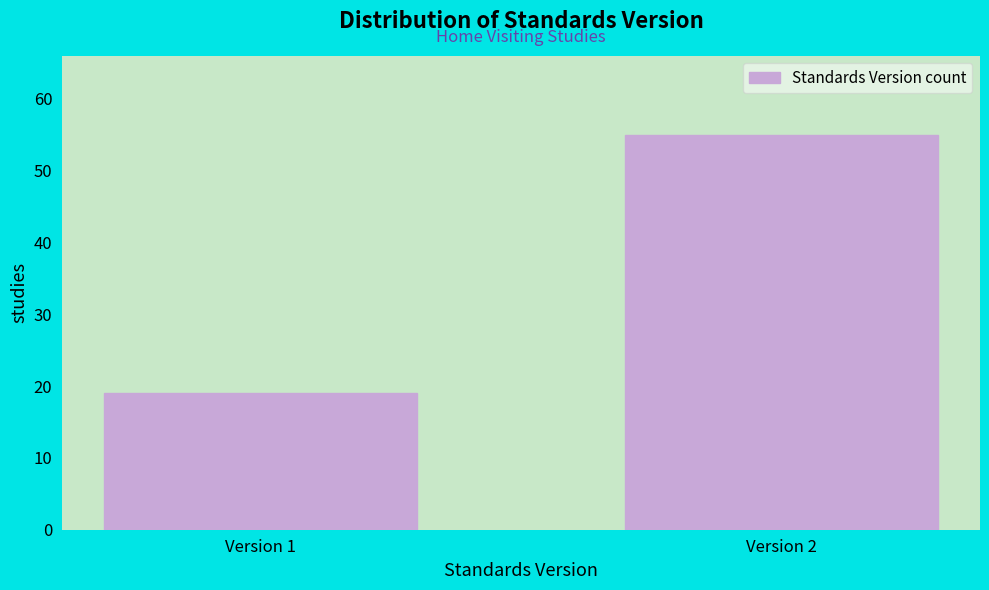

Reading left to right, list all the values displayed in this chart.

Version 1=19	Version 2=55